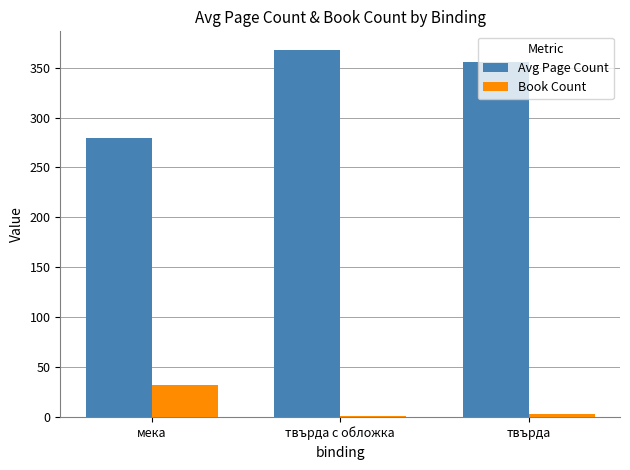

At which category does the chart reach its peak across all series?

твърда с обложка